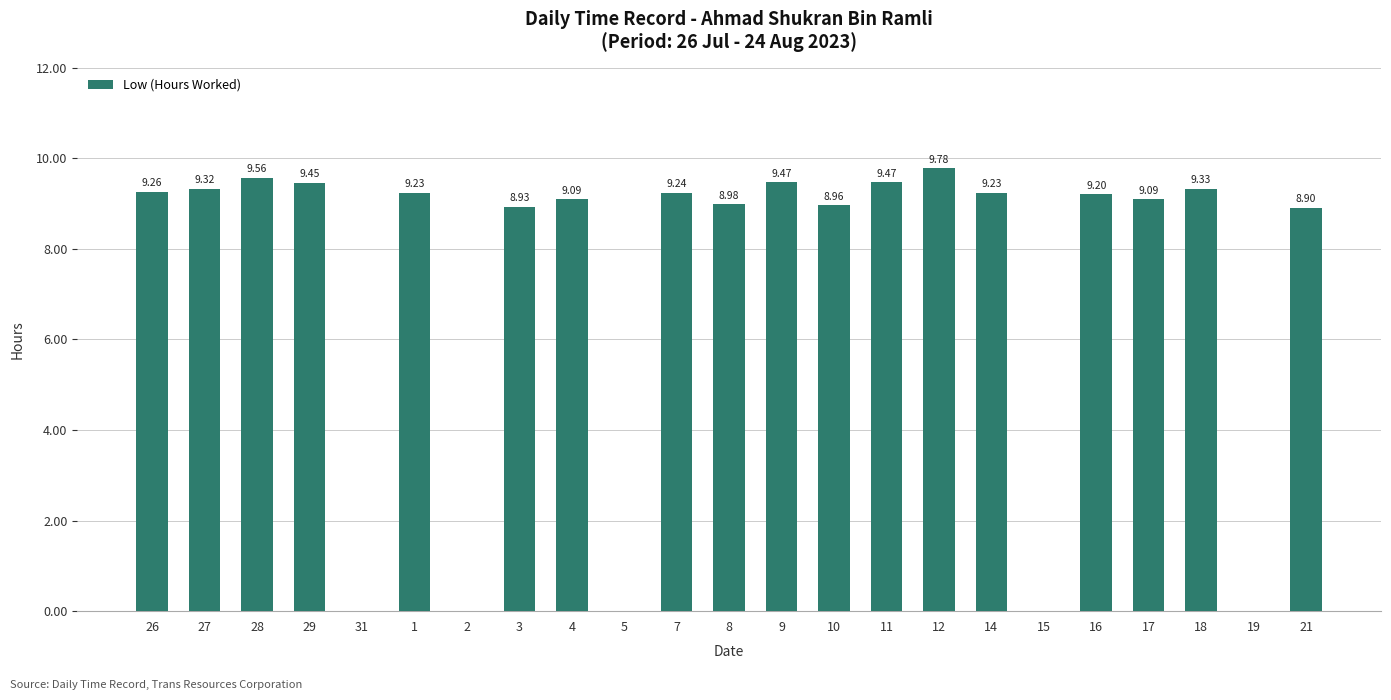

What is the change in value from 1 to 10?

-0.3